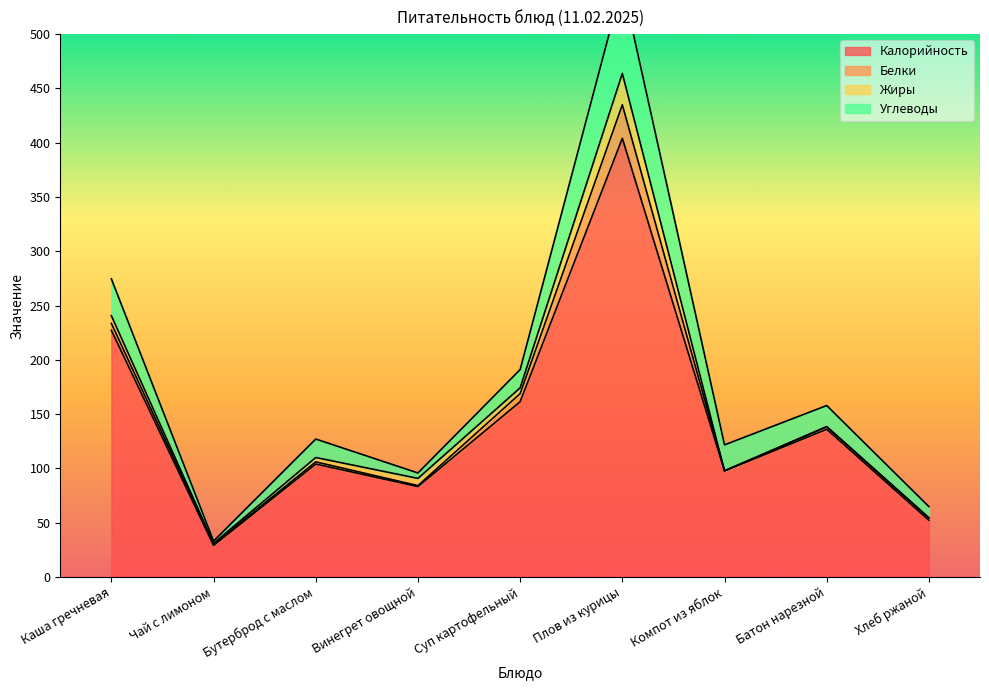

True or false: Белки has a value of 12.9 at Суп картофельный.

False